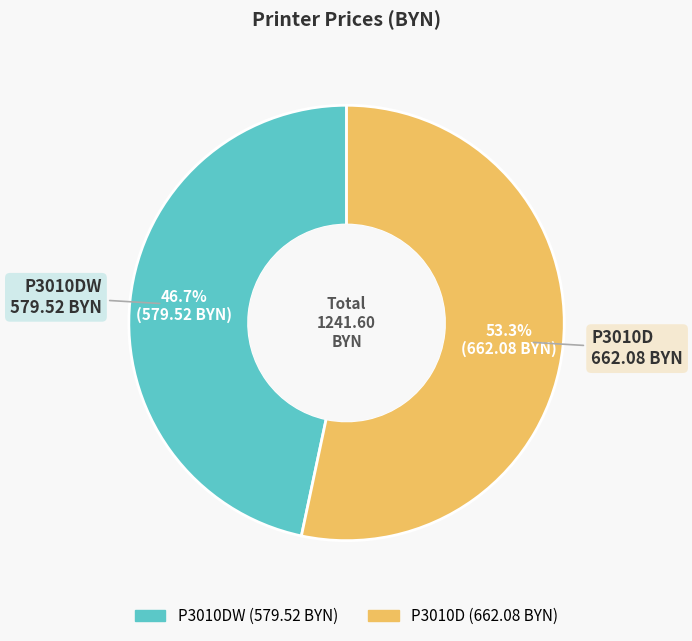

Is there any slice that represents more than half of the pie?

Yes